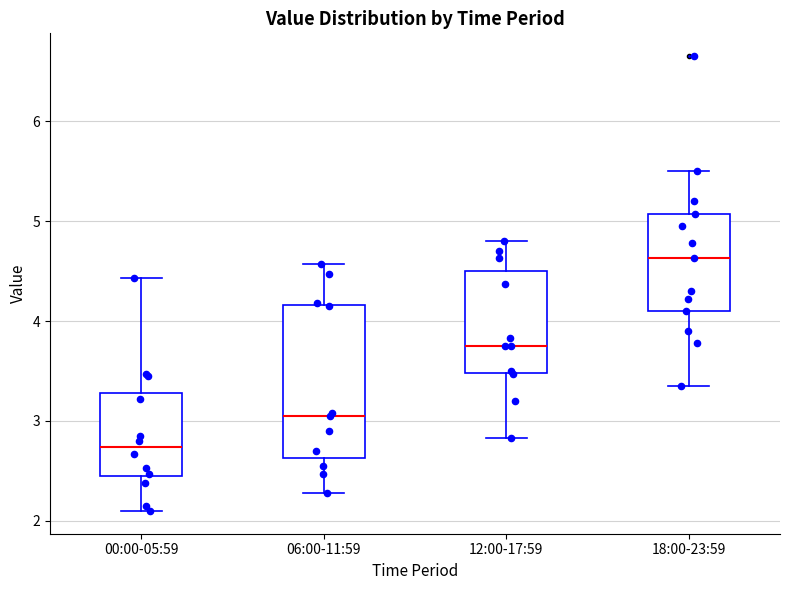

Comparing the boxes themselves (not the whiskers), which one is the tallest?

06:00-11:59